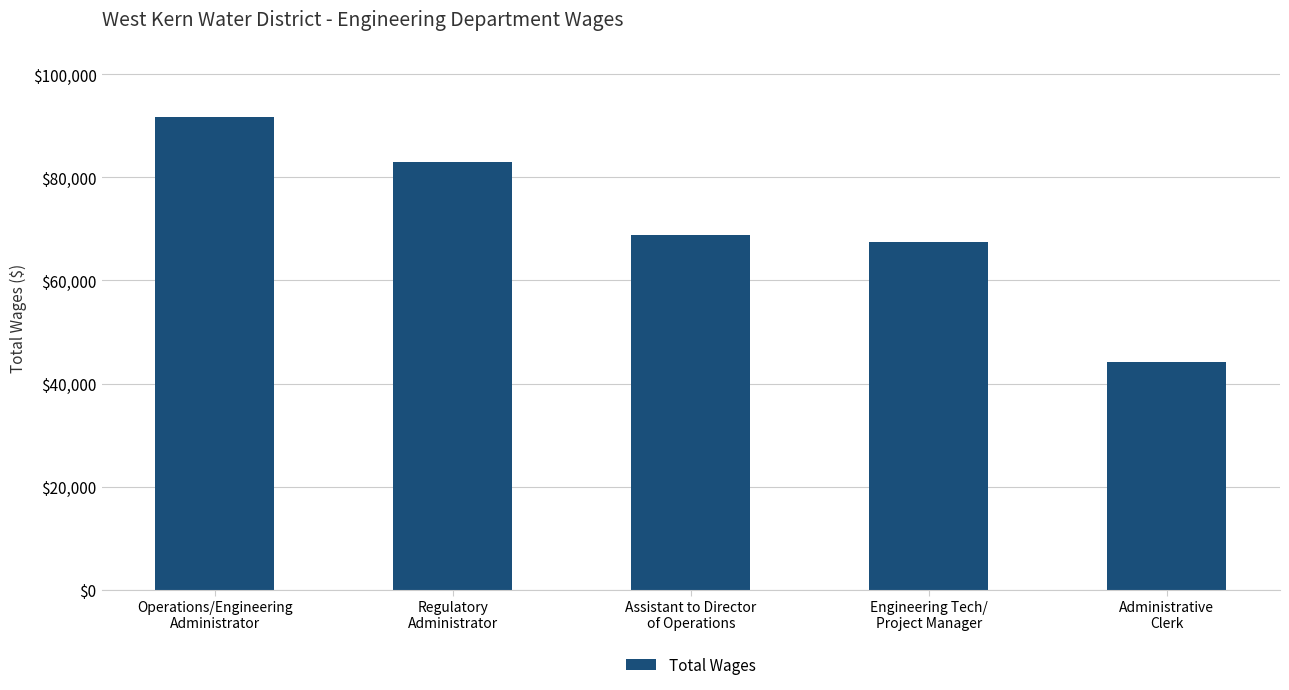

Reading left to right, list all the values displayed in this chart.

Operations/Engineering
Administrator=91739	Regulatory
Administrator=83040	Assistant to Director
of Operations=68760	Engineering Tech/
Project Manager=67513	Administrative
Clerk=44152